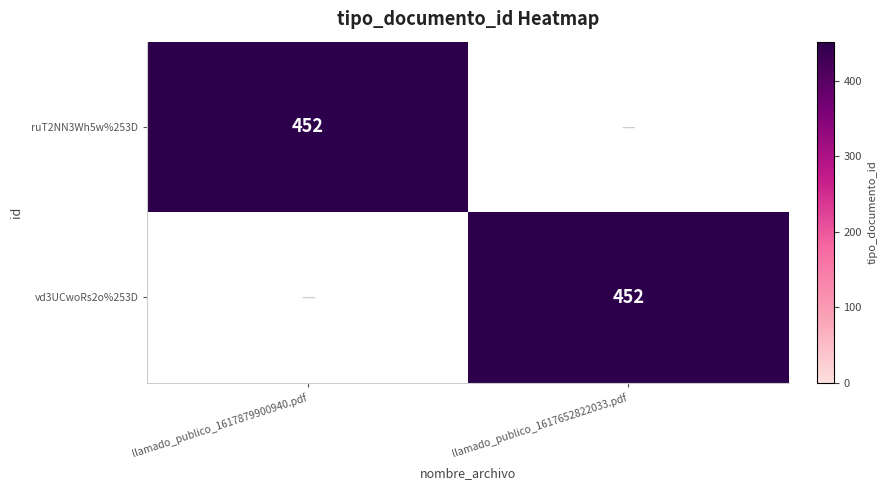

What is the spread (max minus min) of values at llamado_publico_1617879900940.pdf?

452